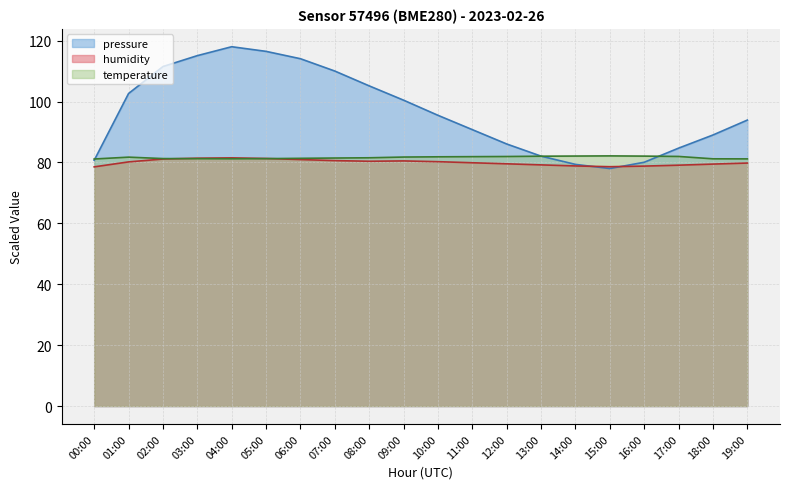

Is it true that humidity equals 79.5 at 18:00?

True